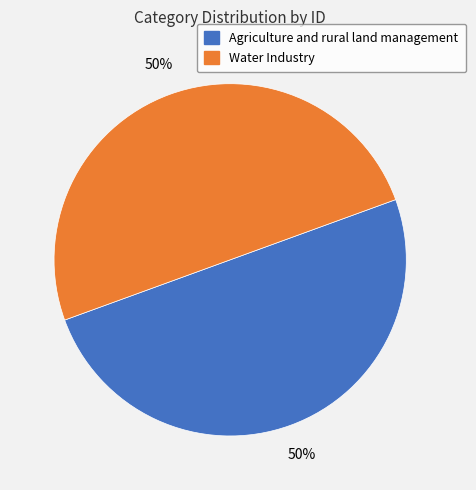

What is the ratio of the value at Agriculture and rural land management to the value at Water Industry?

1.0